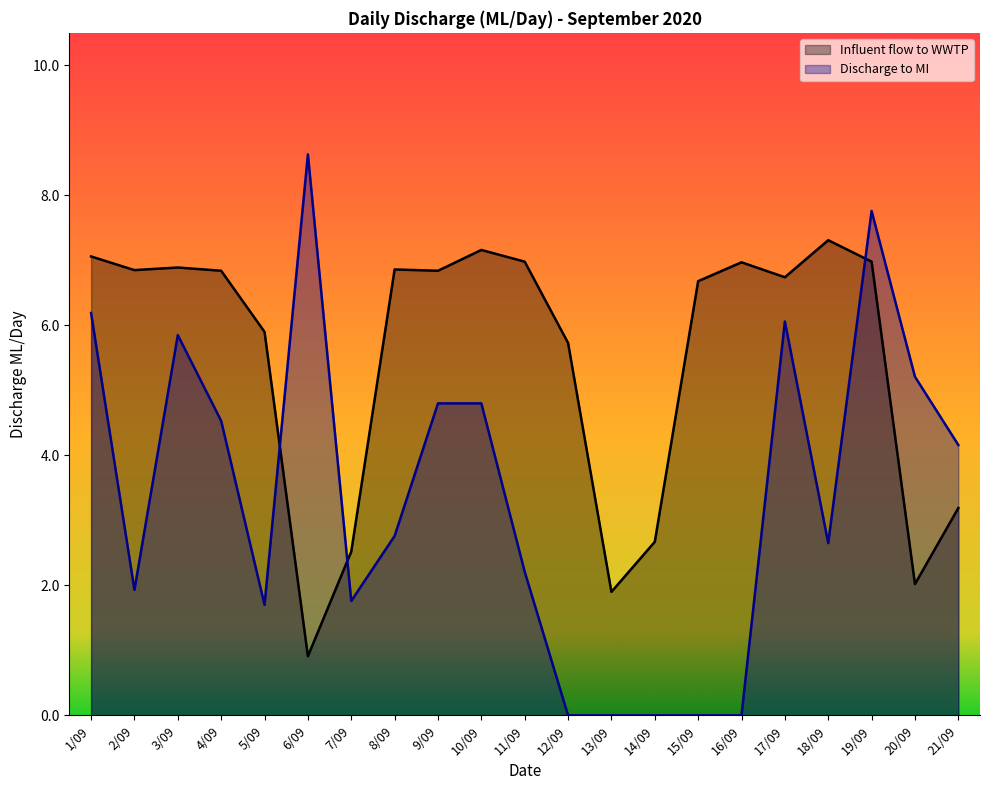

What is the difference between the maximum and minimum values in the Influent flow to WWTP series?

6.4